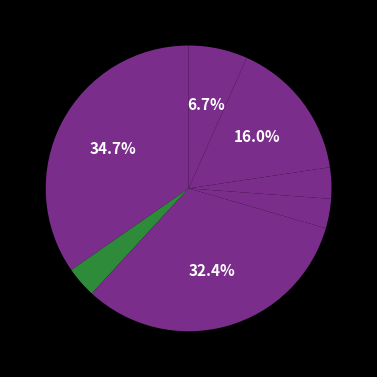

Rank the categories by value from highest to lowest.

行政运行, 农业行业业务管理, 归口管理的行政单位离退休, 机关事业单位基本养老保险缴费支出, 住房公积金, 生产发展, 行政单位医疗